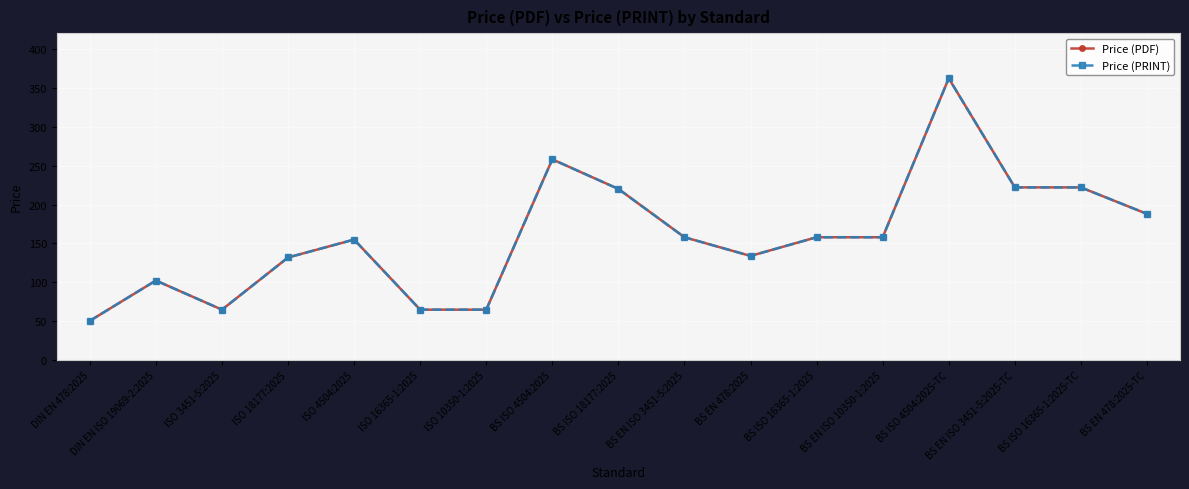

What is the label of the 5th point from the right?

BS EN ISO 10350-1:2025